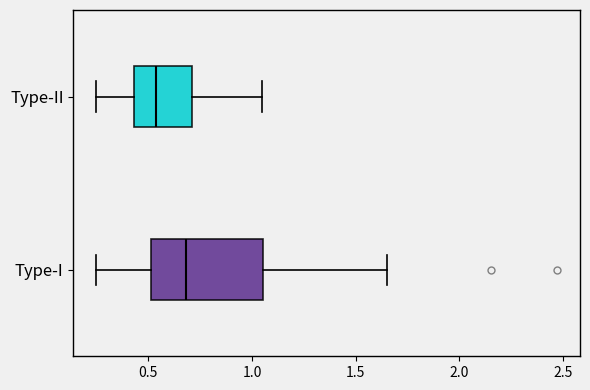

Which box has the furthest to the right median line?

Type-I